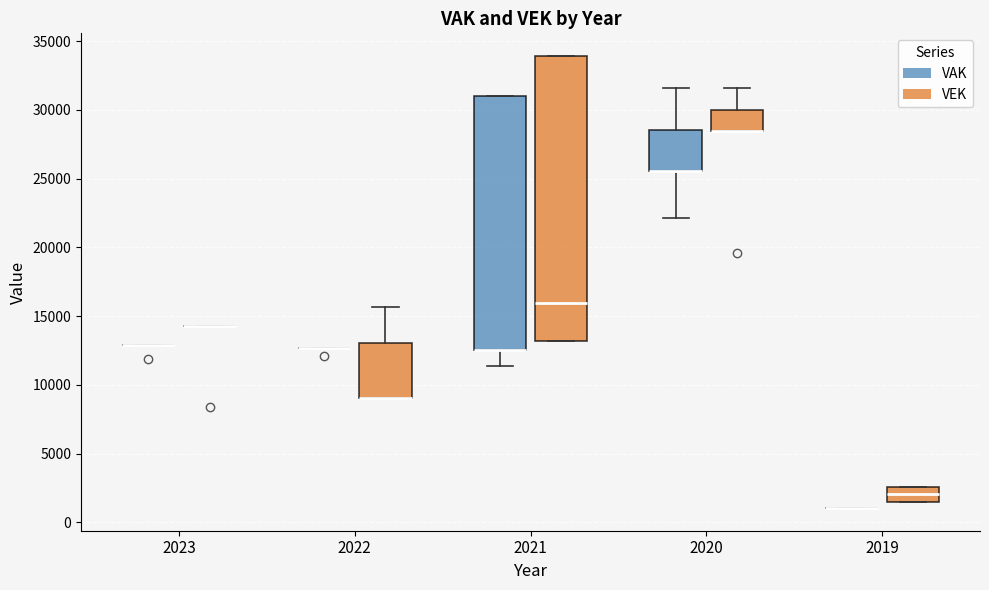

Reading left to right, read every box against the y-axis: the position of its median line, the range the box covers, and the ends of its whiskers. The values are not printed on the chart, so give them approximately, as read against the axis.

2023 (VAK): box collapsed to a line at 13000, whiskers 13000 to 13000
2023 (VEK): box collapsed to a line at 14500, whiskers 14500 to 14500
2022 (VAK): box collapsed to a line at 12500, whiskers 12500 to 12500
2022 (VEK): median 9000 (drawn on the box's lower edge), box 9000 to 13000, whiskers 9000 to 15500
2021 (VAK): median 12500 (drawn on the box's lower edge), box 12500 to 31000, whiskers 11500 to 31000
2021 (VEK): median 16000, box 13000 to 34000, whiskers 13000 to 34000
2020 (VAK): median 25500 (drawn on the box's lower edge), box 25500 to 28500, whiskers 22000 to 31500
2020 (VEK): median 28500 (drawn on the box's lower edge), box 28500 to 30000, whiskers 28500 to 31500
2019 (VAK): box collapsed to a line at 1000, whiskers 1000 to 1000
2019 (VEK): median 2000, box 1500 to 2500, whiskers 1500 to 2500